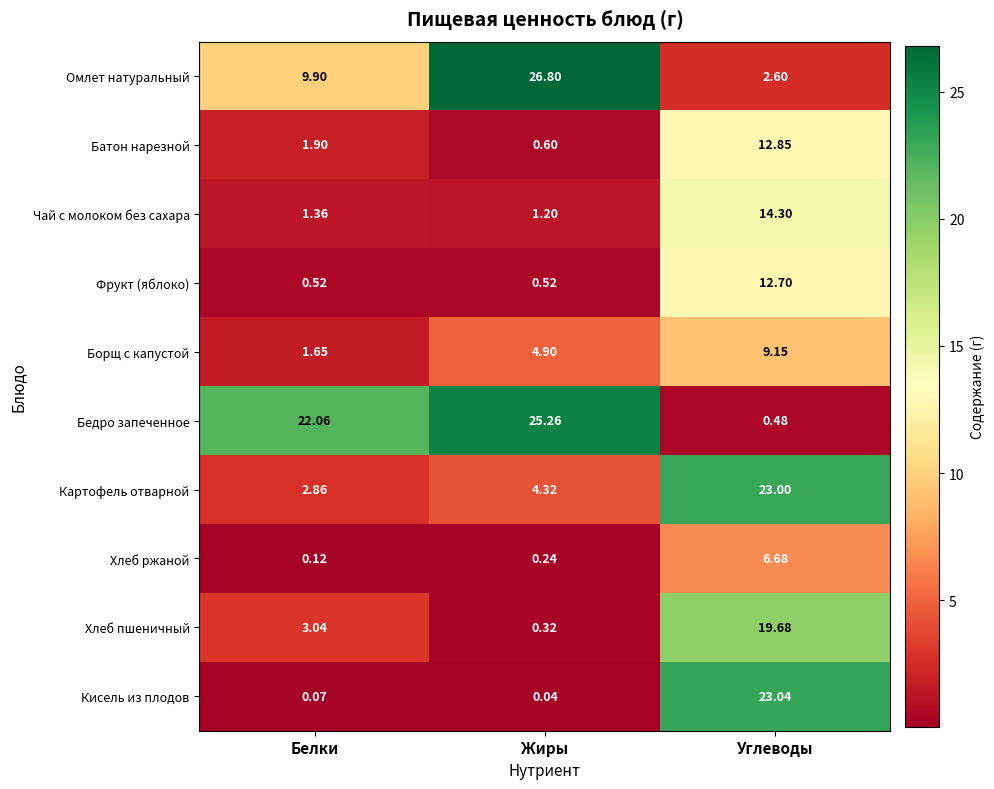

Which series has the widest spread of values?

Бедро запеченное